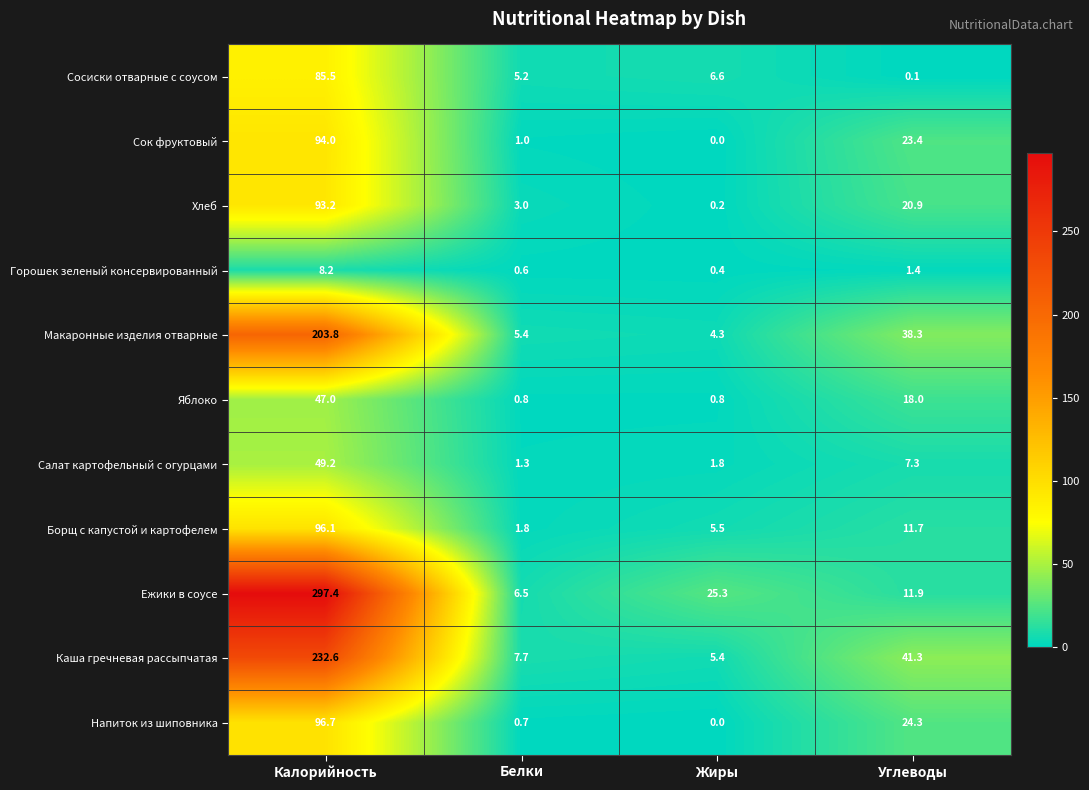

Count the number of categories in the chart.

4